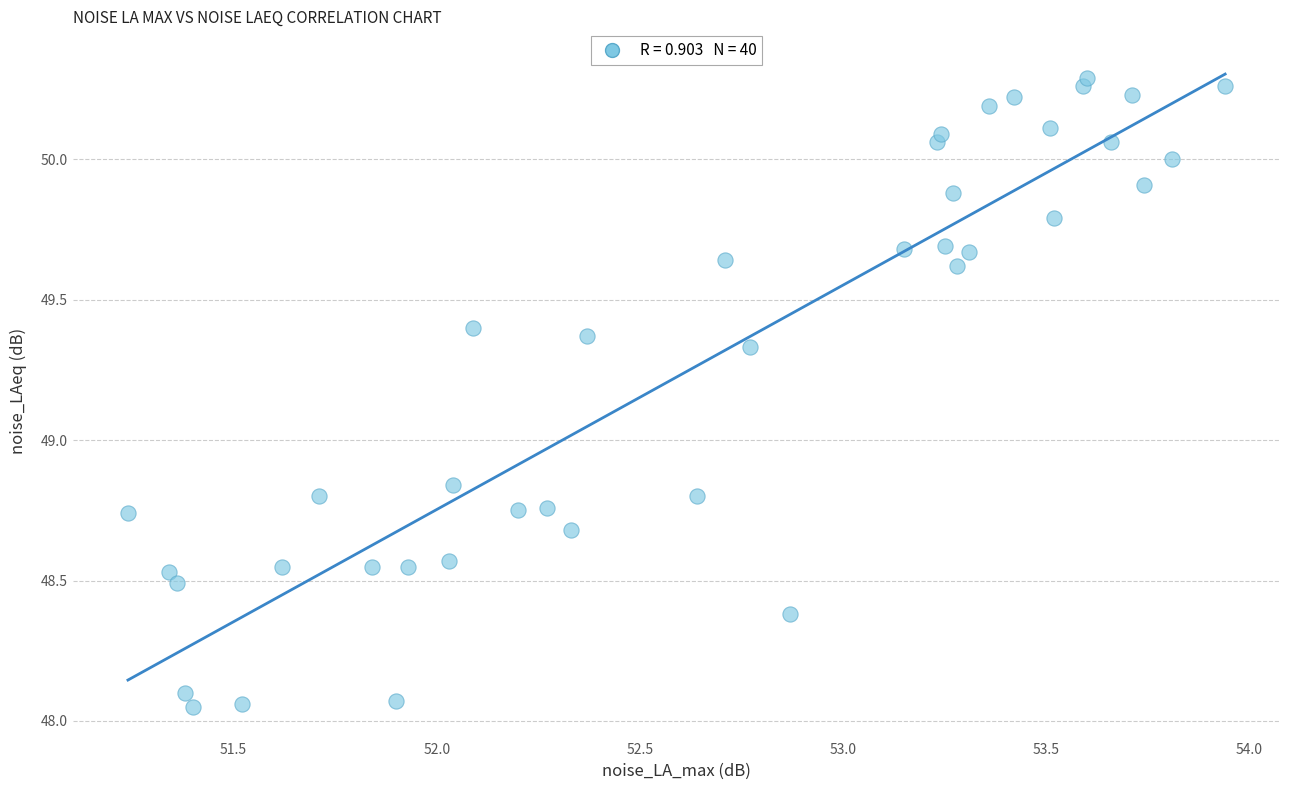

What is the range of X values (max minus min)?

2.7